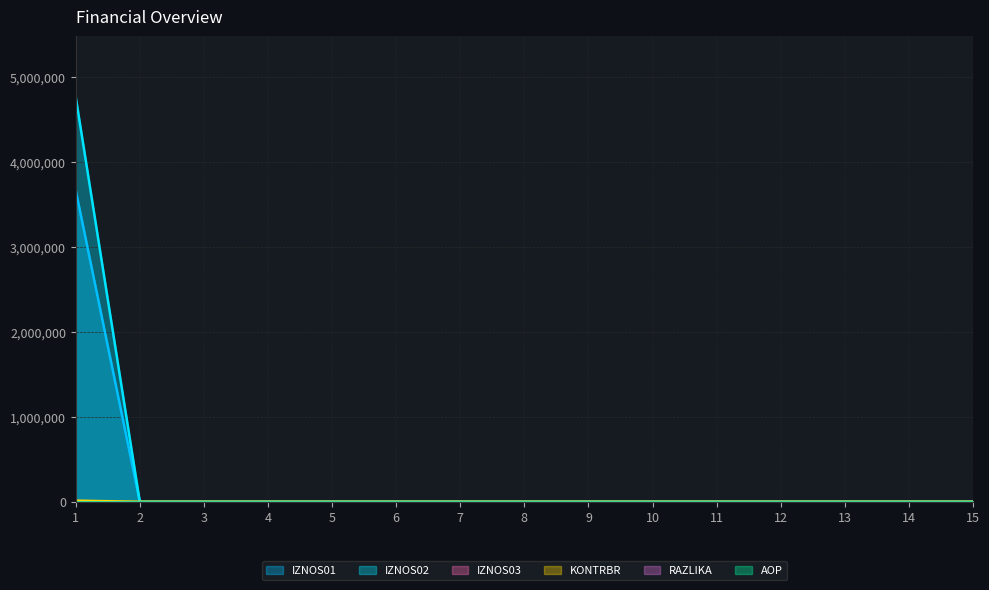

True or false: IZNOS01 has a value of 1587932.8 at 13.

False